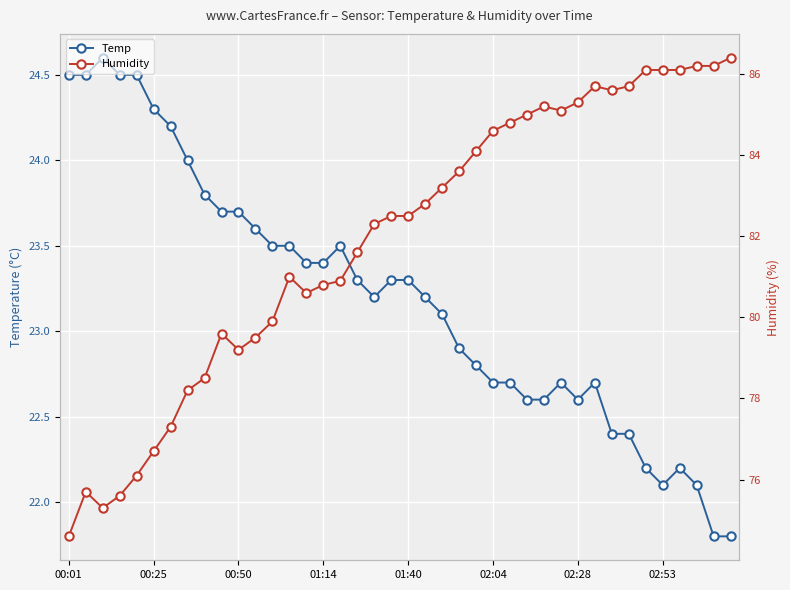

At which label does Humidity first exceed 82?

18